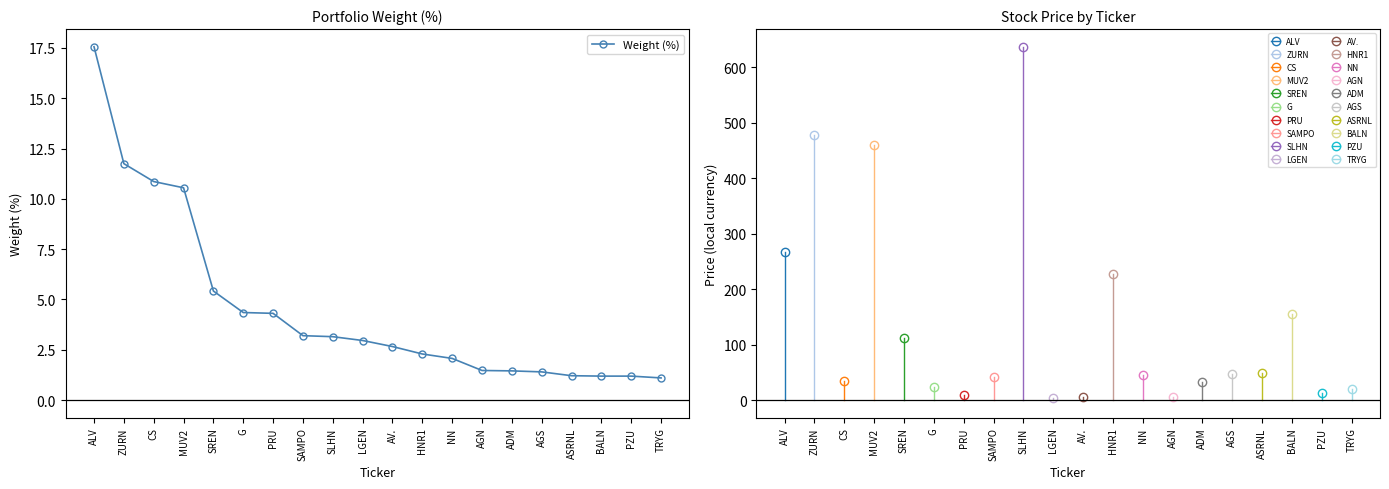

What is the difference between the maximum and minimum values?

16.5